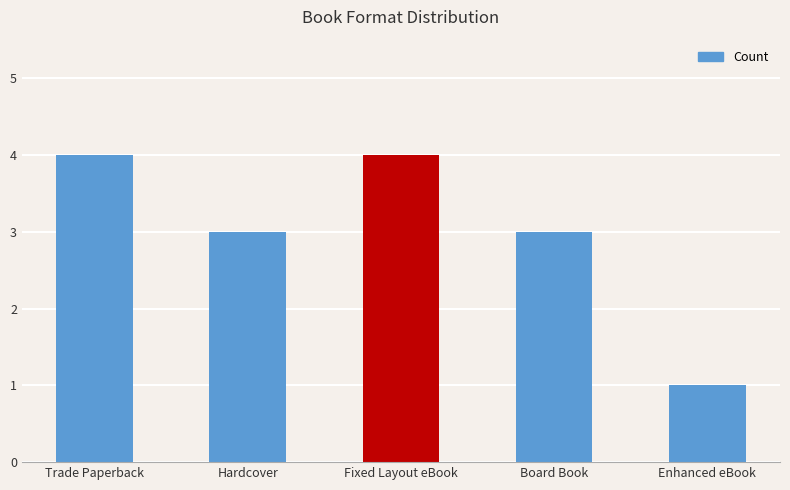

The chart shows a value of 5 at Board Book. True or false?

False